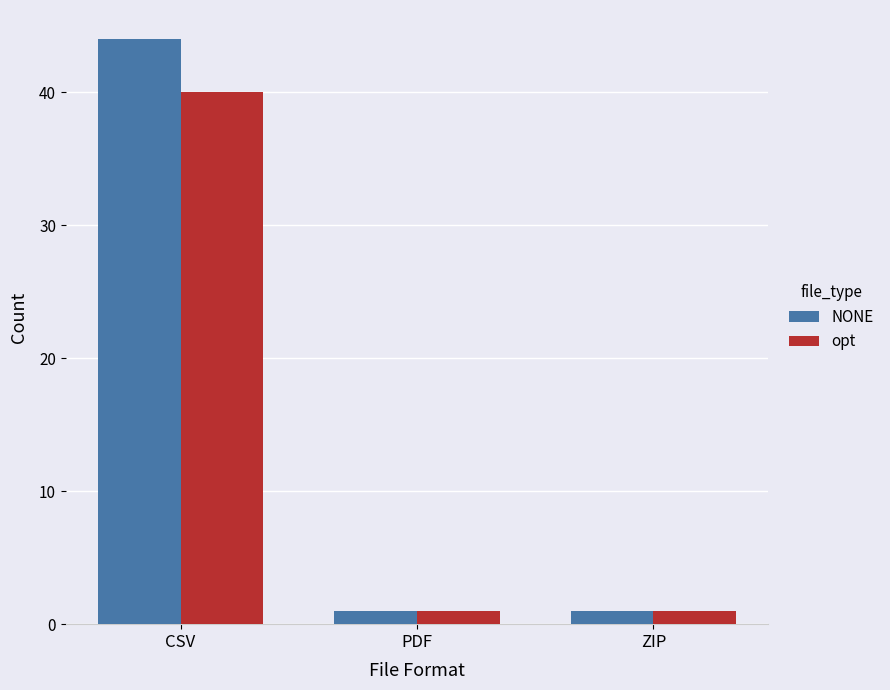

How many bars are there in each group?

2